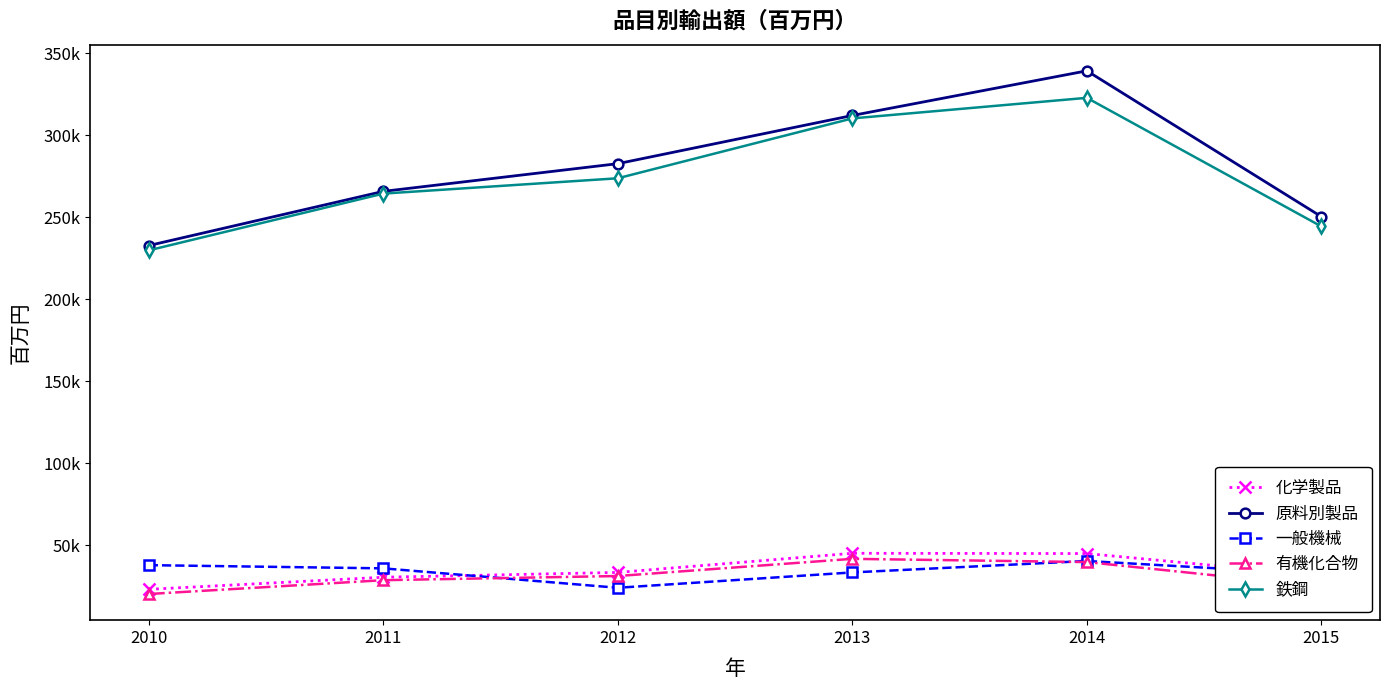

Reading left to right, extract all data points from this chart.

化学製品: 23247.0	30621.1	33547.0	45220.2	45050.5	31618.0
原料別製品: 232700.0	265720.0	282604.0	311960.7	339172.3	250325.0
一般機械: 37981.0	36034.0	24197.0	33553.4	40524.1	32404.0
有機化合物: 20400.0	28823.8	31363.0	41822.6	39862.3	25021.0
鉄鋼: 229776.0	264359.0	273704.0	310177.1	322718.0	244361.0